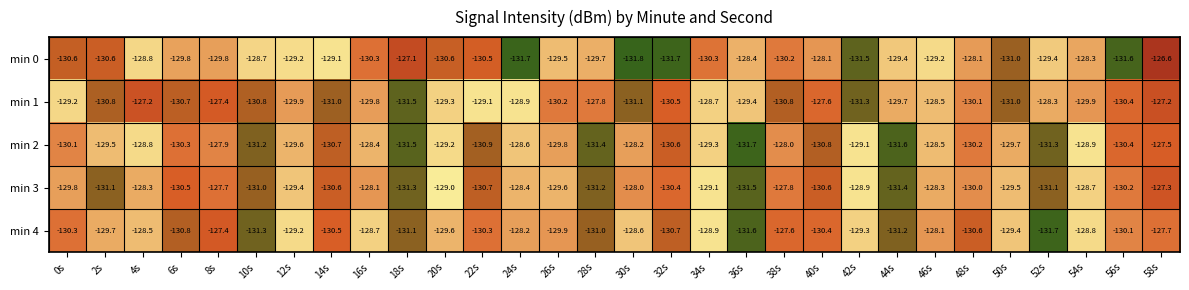

What is the average value of the min 4 series?

-129.7